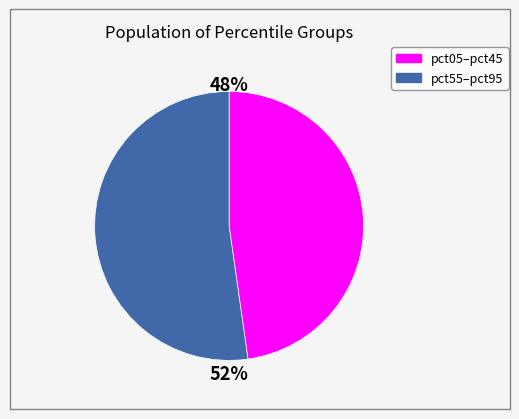

To the nearest percent, what is the average slice percentage?

50%